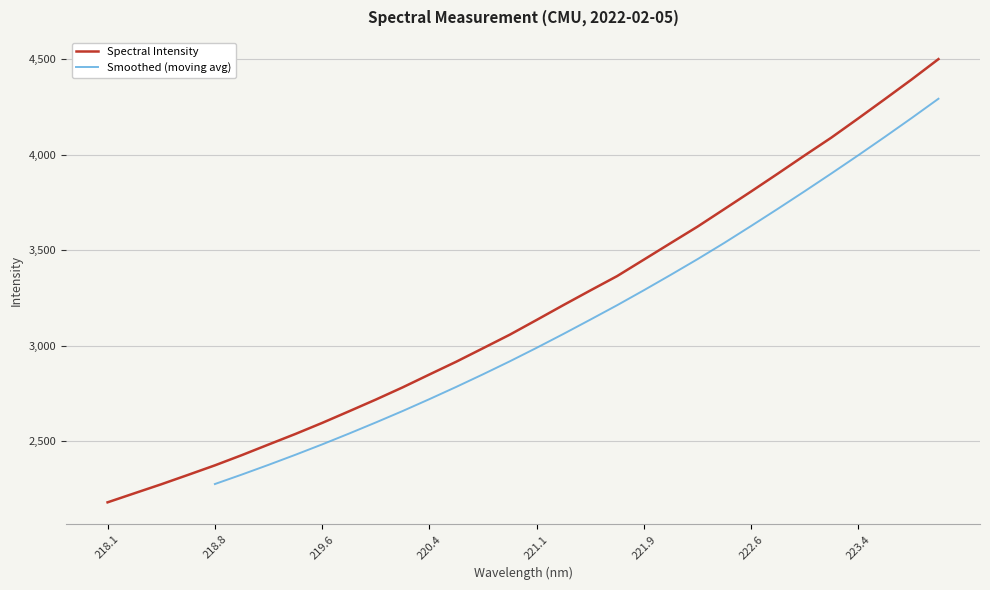

What is the change in value from 222.4538 to 223.7895?

+678.4